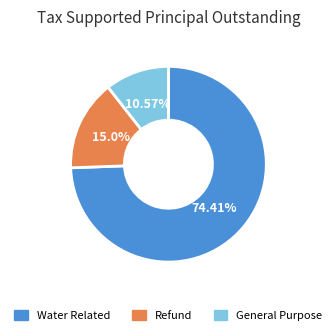

The General Purpose slice represents 1% of the pie. True or false?

False